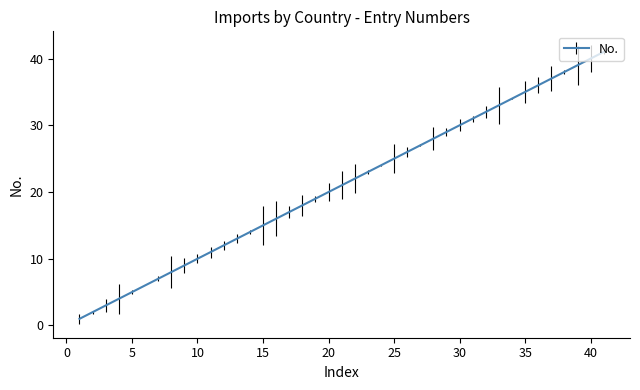

What is the difference between the maximum and minimum values?

40